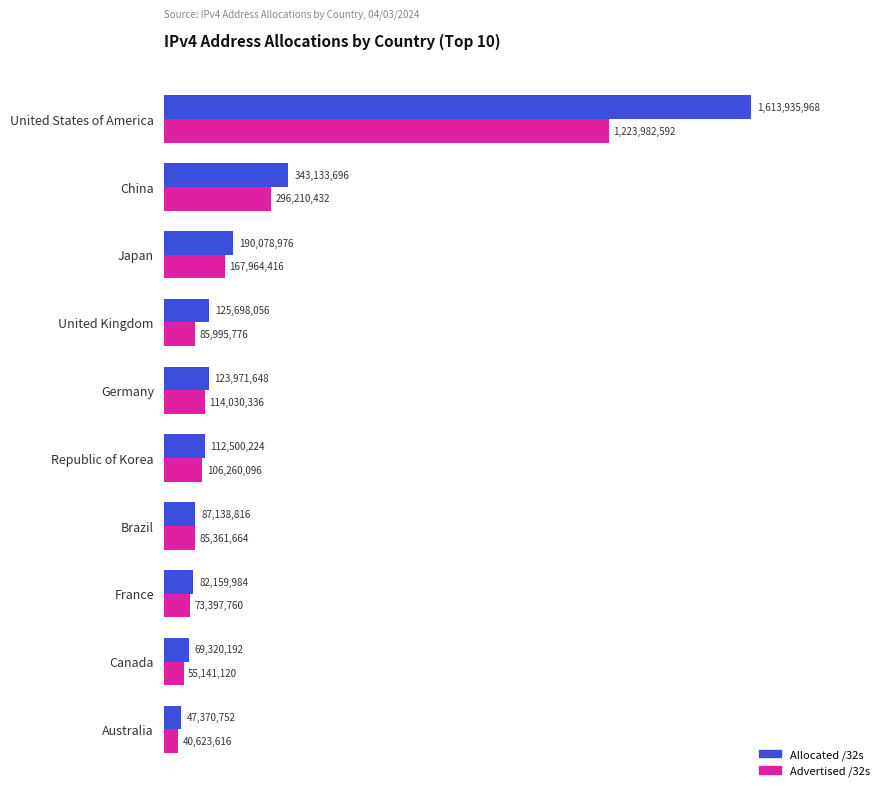

Reading right to left, list all the values displayed in this chart.

Allocated /32s: 47370752	69320192	82159984	87138816	112500224	123971648	125698056	190078976	343133696	1613935968
Advertised /32s: 40623616	55141120	73397760	85361664	106260096	114030336	85995776	167964416	296210432	1223982592